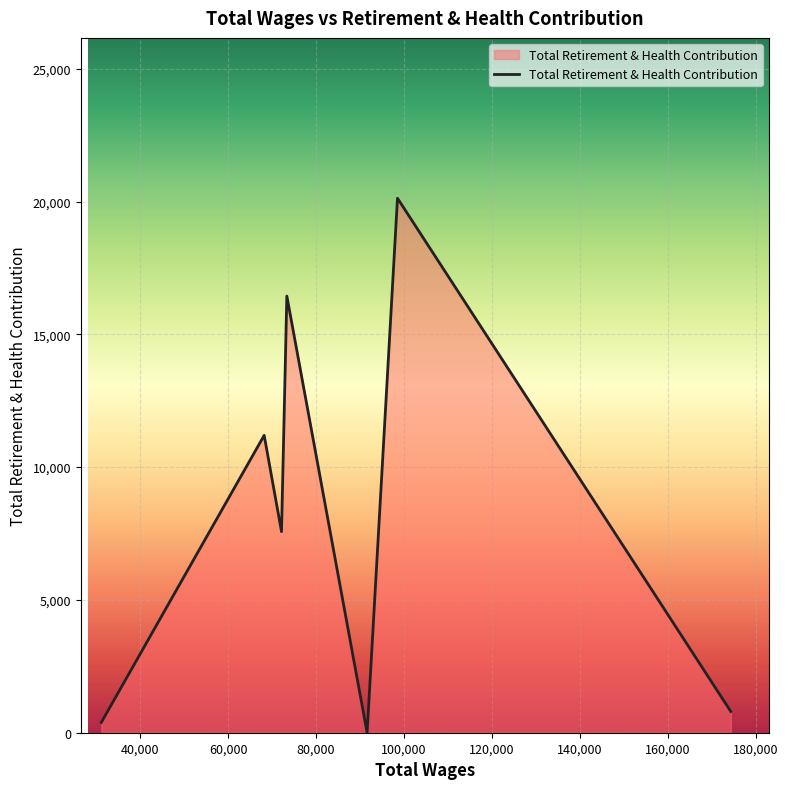

How many interior local valleys (lower than both neighbors) does the data have?

2